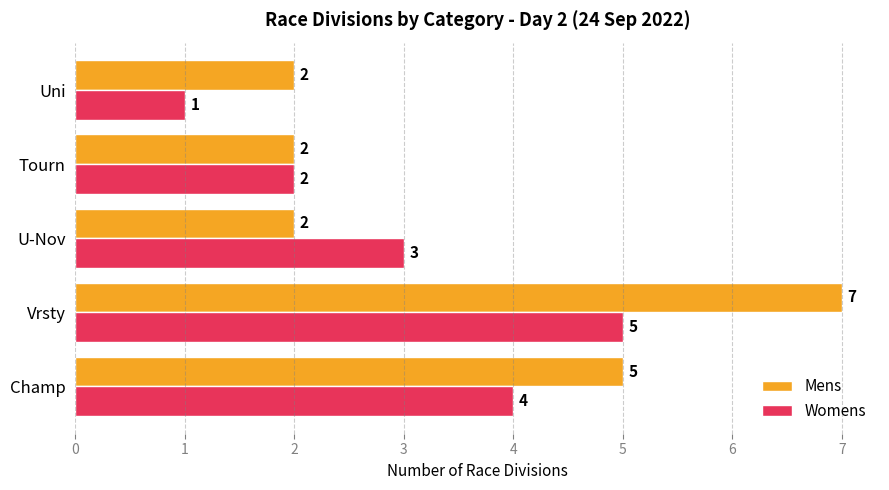

Which label corresponds to the largest value in the chart?

Vrsty